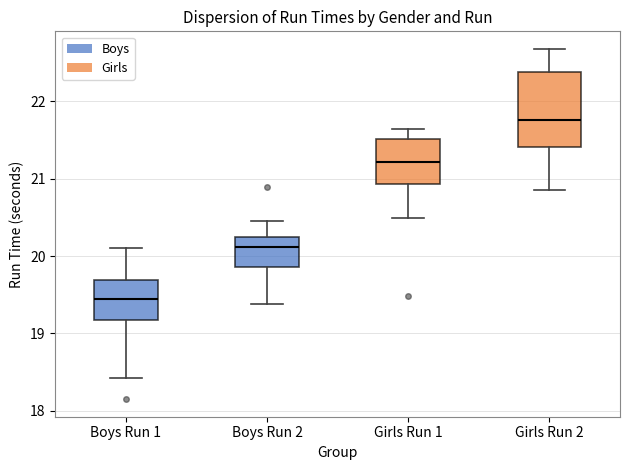

Reading left to right, read every box against the y-axis: the position of its median line, the range the box covers, and the ends of its whiskers. The values are not printed on the chart, so give them approximately, as read against the axis.

Boys Run 1: median 19.4, box 19.2 to 19.7, whiskers 18.4 to 20.1
Boys Run 2: median 20.1, box 19.9 to 20.2, whiskers 19.4 to 20.5
Girls Run 1: median 21.2, box 20.9 to 21.5, whiskers 20.5 to 21.7
Girls Run 2: median 21.8, box 21.4 to 22.4, whiskers 20.9 to 22.7